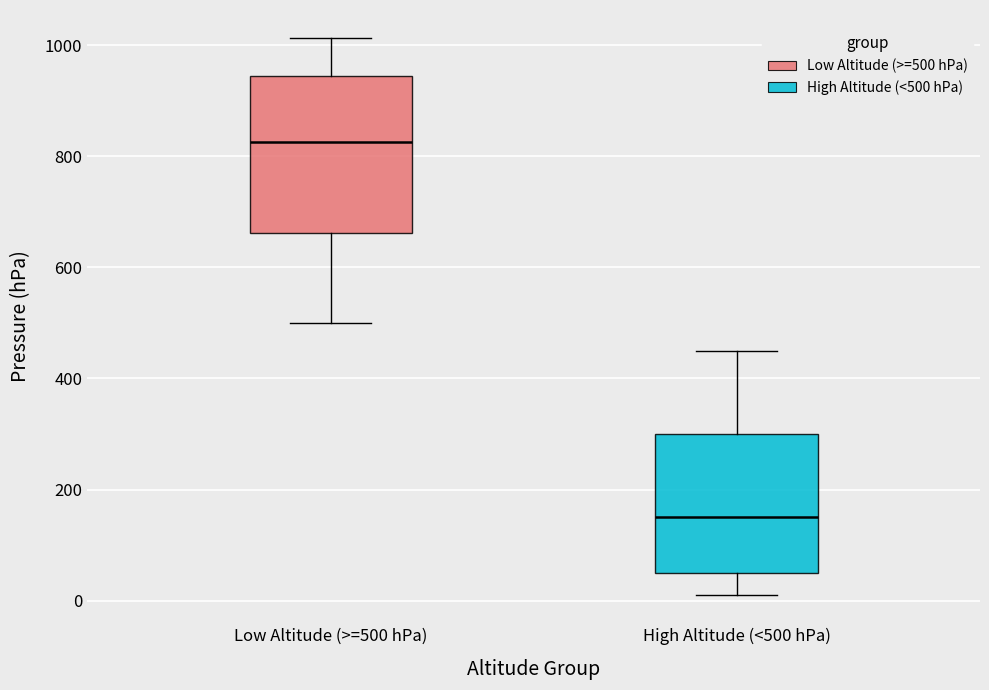

Which box is the tallest, from its lower edge to its upper edge?

Low Altitude (>=500 hPa)